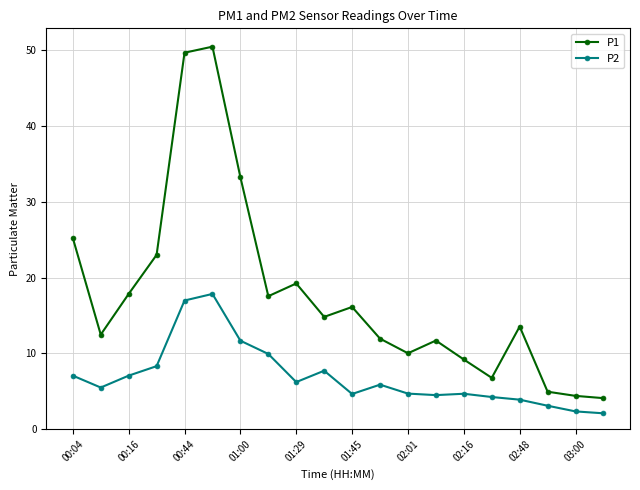

List the series in order of their peak value, highest first.

P1, P2